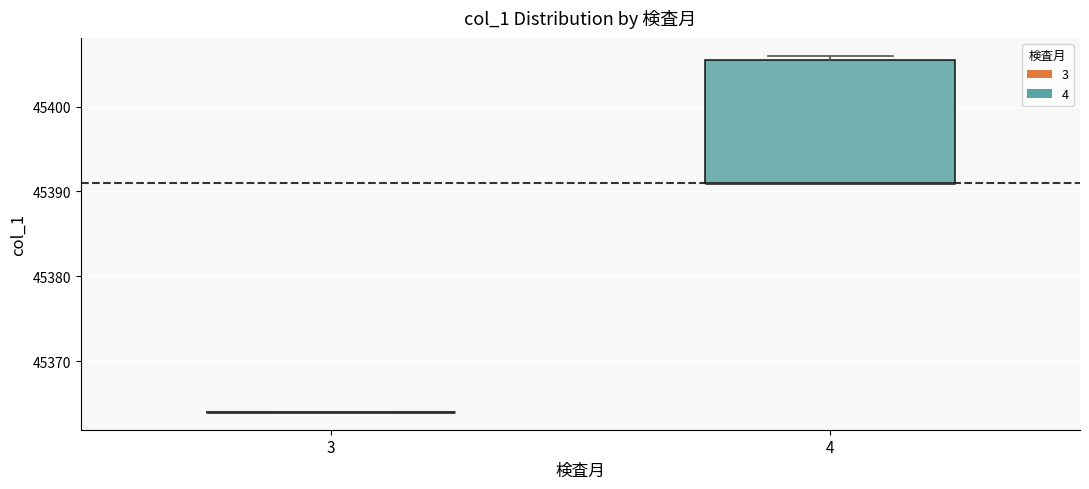

Reading left to right, transcribe this box plot: for each box, give where its median line is, the range the box spans, and where its two whiskers end, as read against the y-axis. The values are not printed on the chart, so give them approximately, as read against the axis.

3: box collapsed to a line at 45364, whiskers 45364 to 45364
4: median 45391 (drawn on the box's lower edge), box 45391 to 45406, whiskers 45391 to 45406 (just above the box's upper edge)